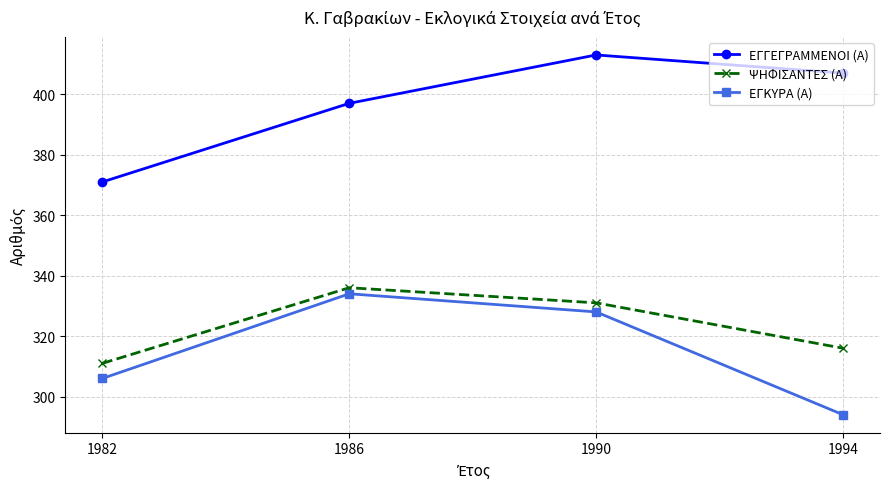

What is the total value across all series at 1986?

1067